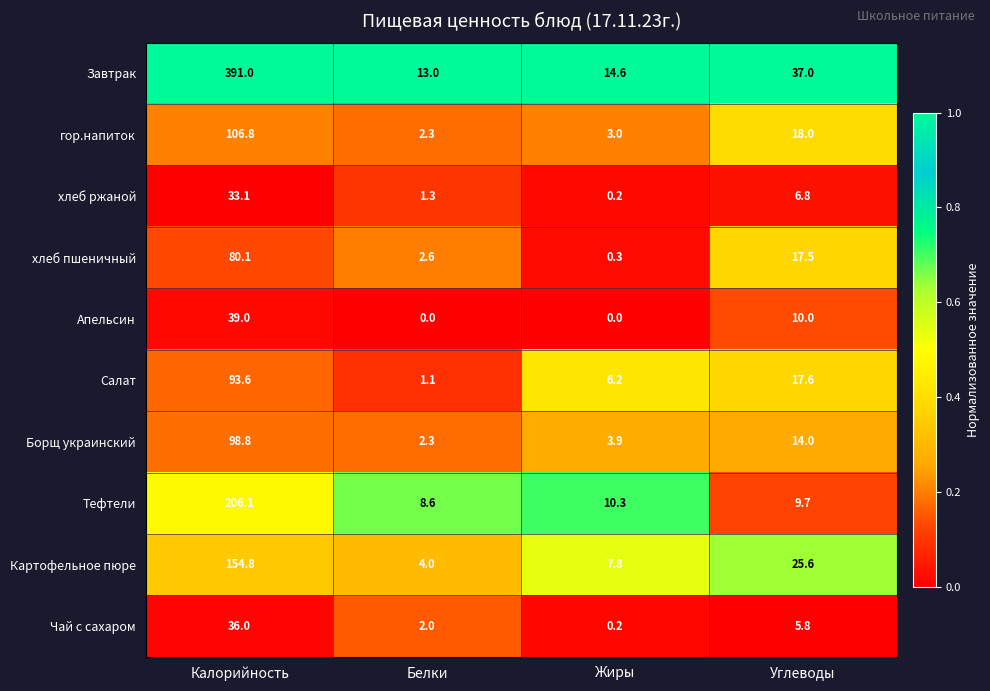

The Чай с сахаром series shows 8.2 at Углеводы. True or false?

False